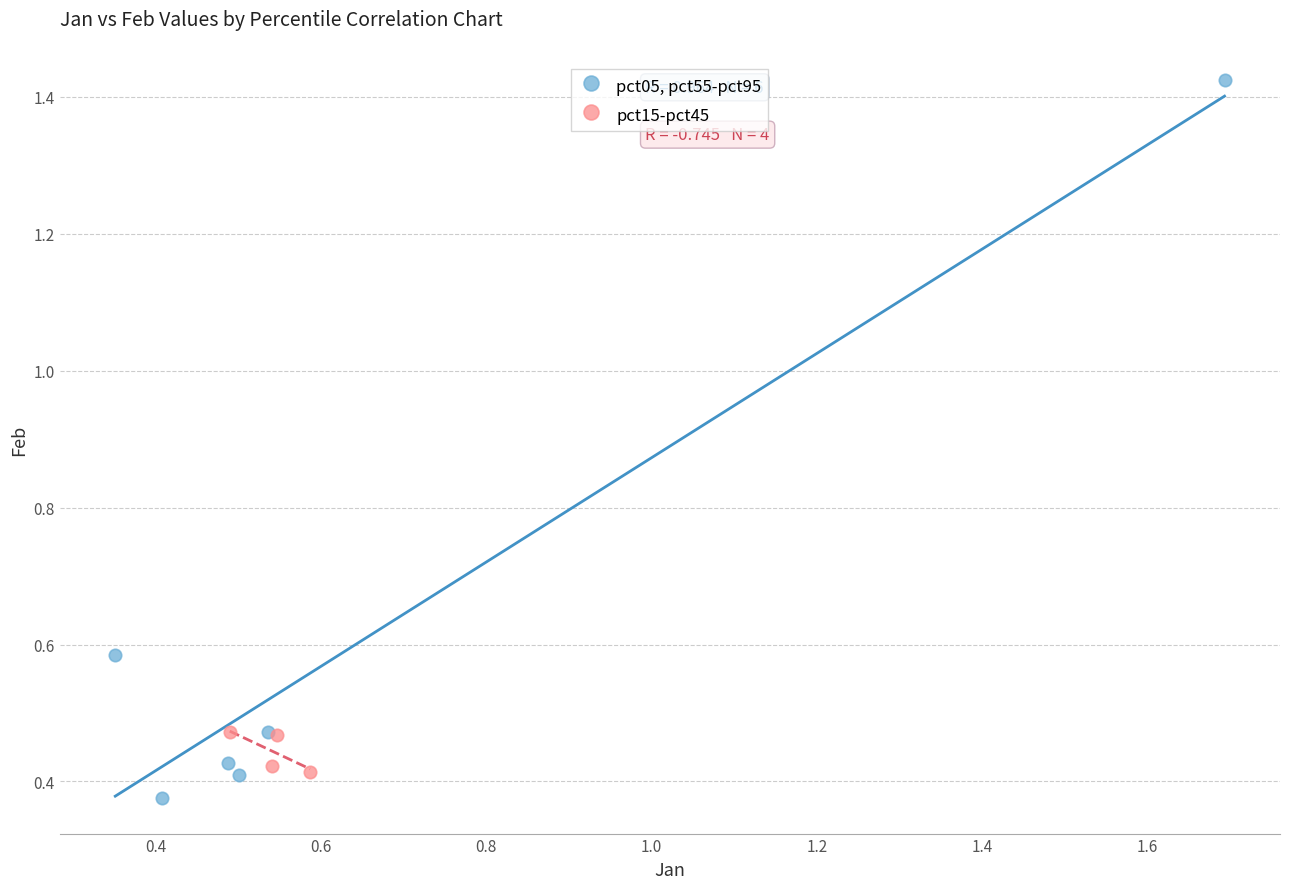

Which series reaches the minimum Y coordinate?

pct05, pct55-pct95